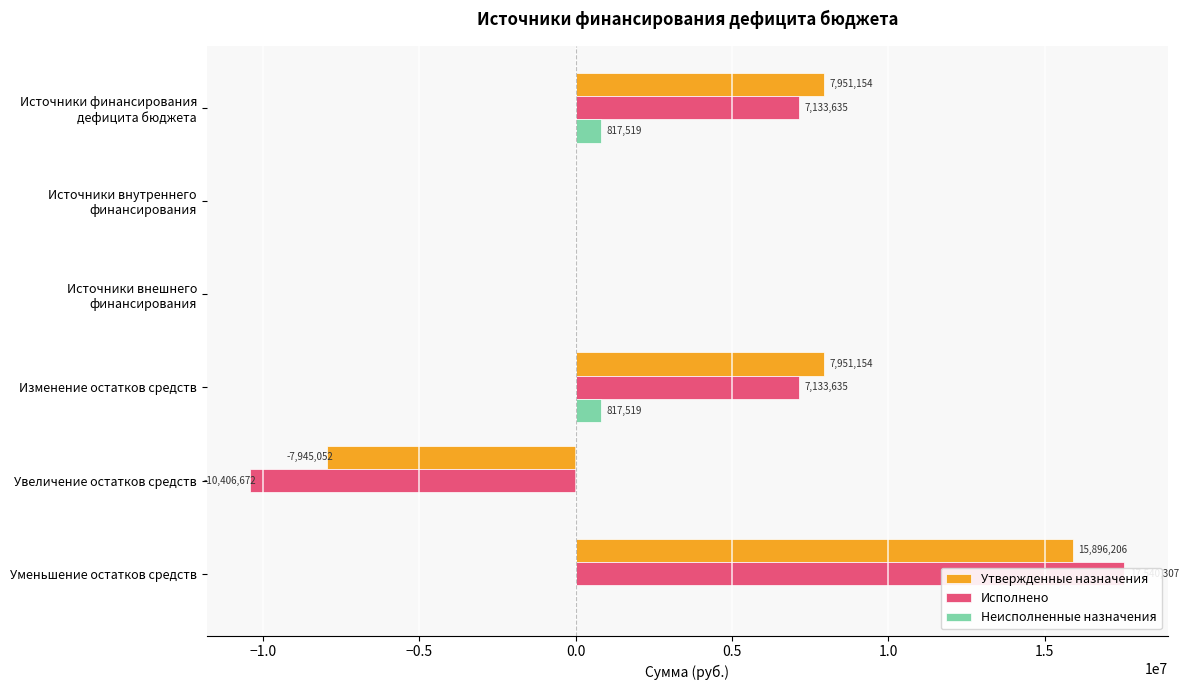

Reading right to left, what are all the values shown in this chart?

Утвержденные назначения: 15896206.4	-7945052.0	7951154.4	0.0	0.0	7951154.4
Исполнено: 17540306.6	-10406671.6	7133635.0	0.0	0.0	7133635.0
Неисполненные назначения: 0.0	0.0	817519.4	0.0	0.0	817519.4